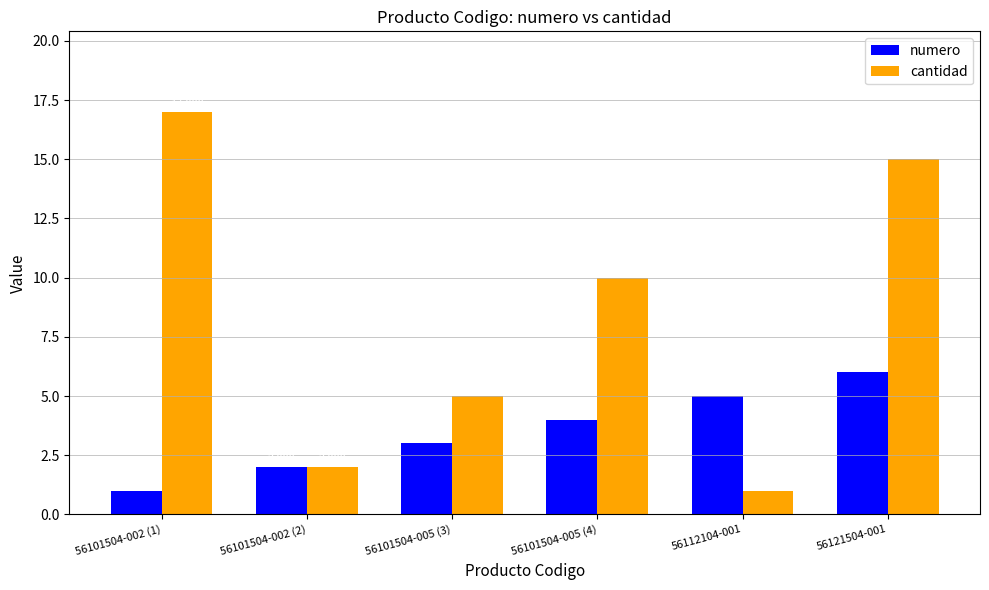

Reading right to left, what are all the values shown in this chart?

numero: 56121504-001=6	56112104-001=5	56101504-005 (4)=4	56101504-005 (3)=3	56101504-002 (2)=2	56101504-002 (1)=1
cantidad: 56121504-001=15	56112104-001=1	56101504-005 (4)=10	56101504-005 (3)=5	56101504-002 (2)=2	56101504-002 (1)=17